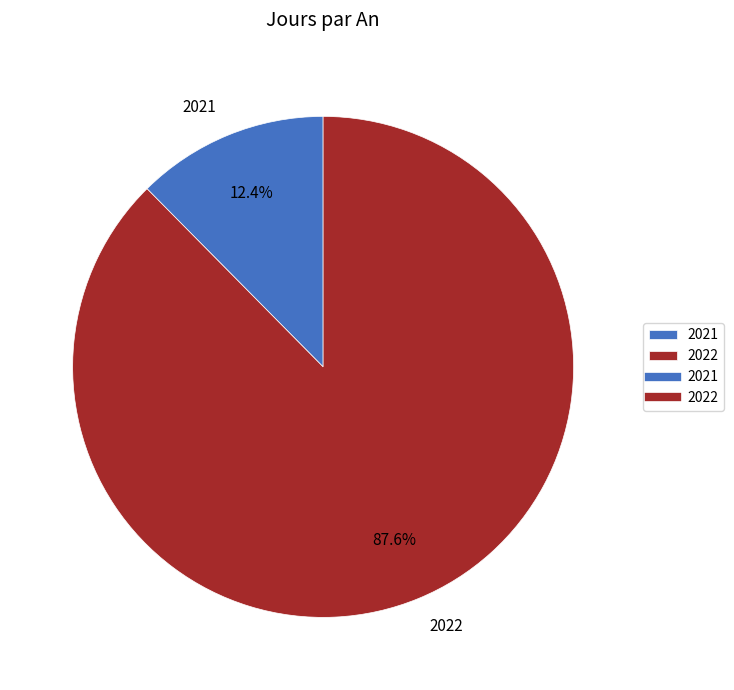

Combined, what portion of the pie is 2022 and 2021?

100.0%